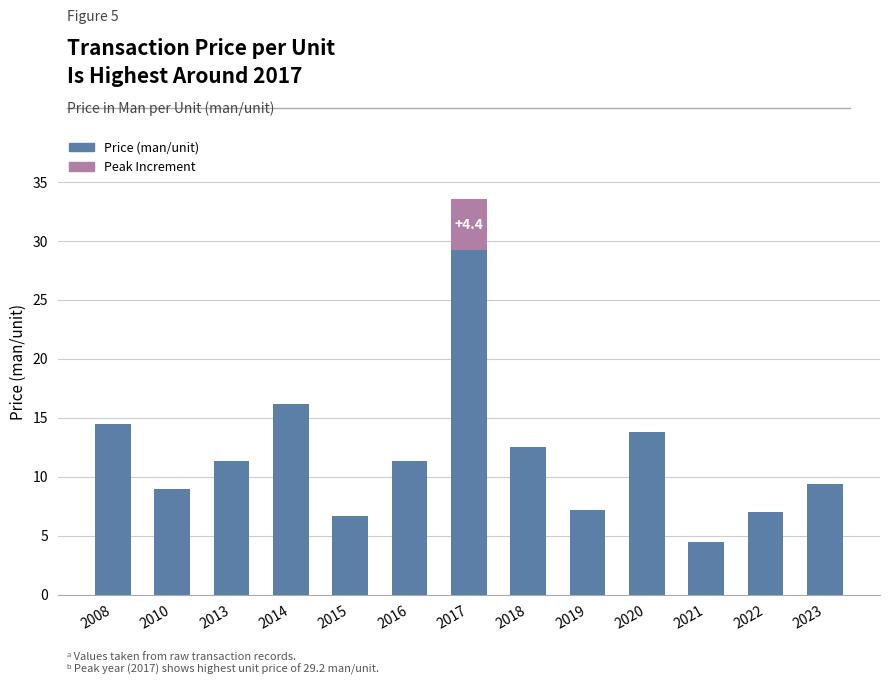

Is it true that the value at 2016 is 11.3?

True